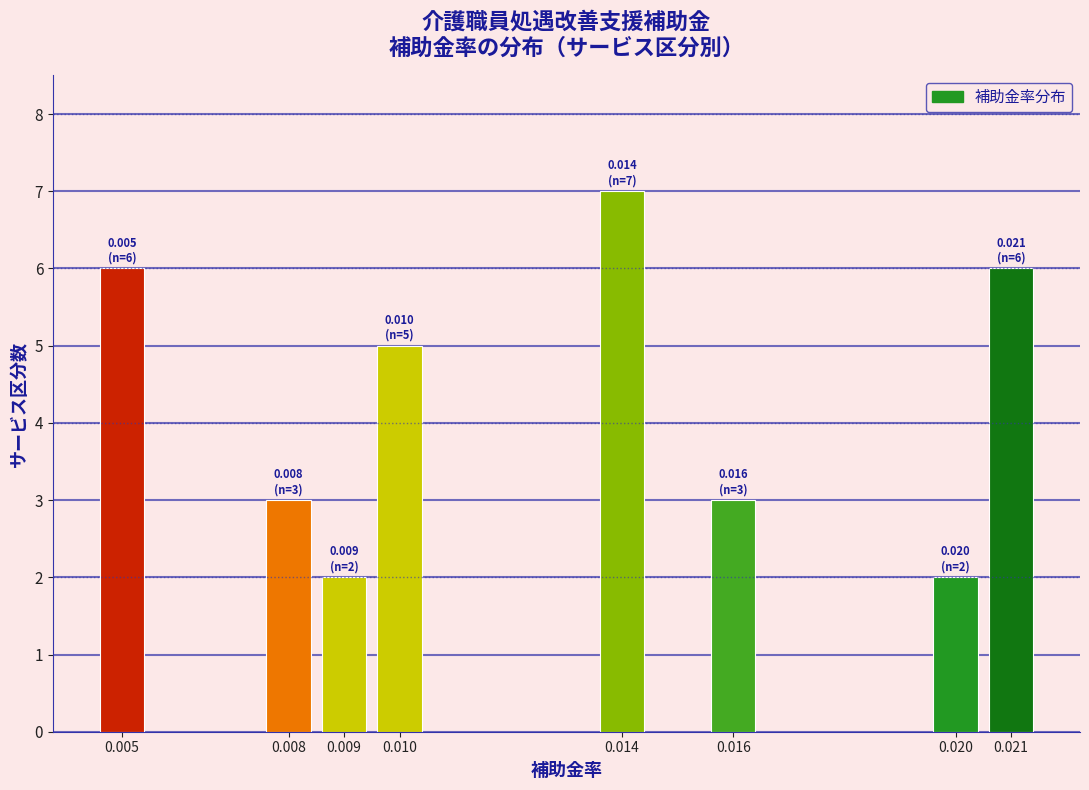

Reading left to right, list all the values displayed in this chart.

0.005=6	0.008=3	0.009=2	0.010=5	0.014=7	0.016=3	0.020=2	0.021=6